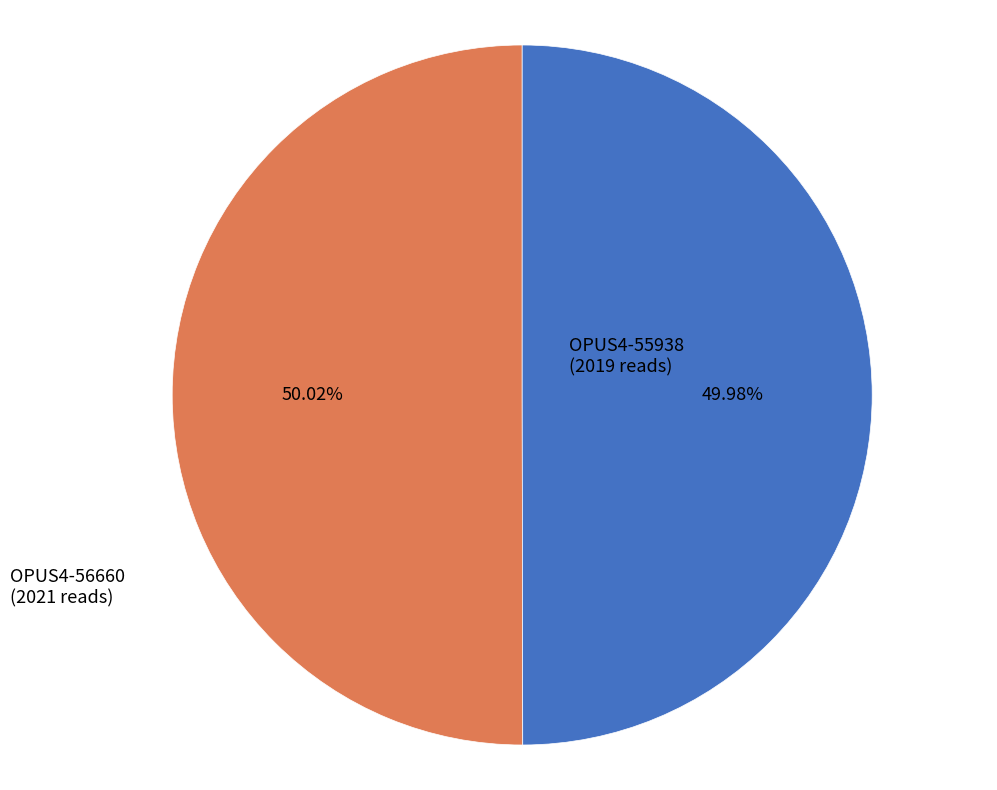

Does any single category account for the majority?

Yes